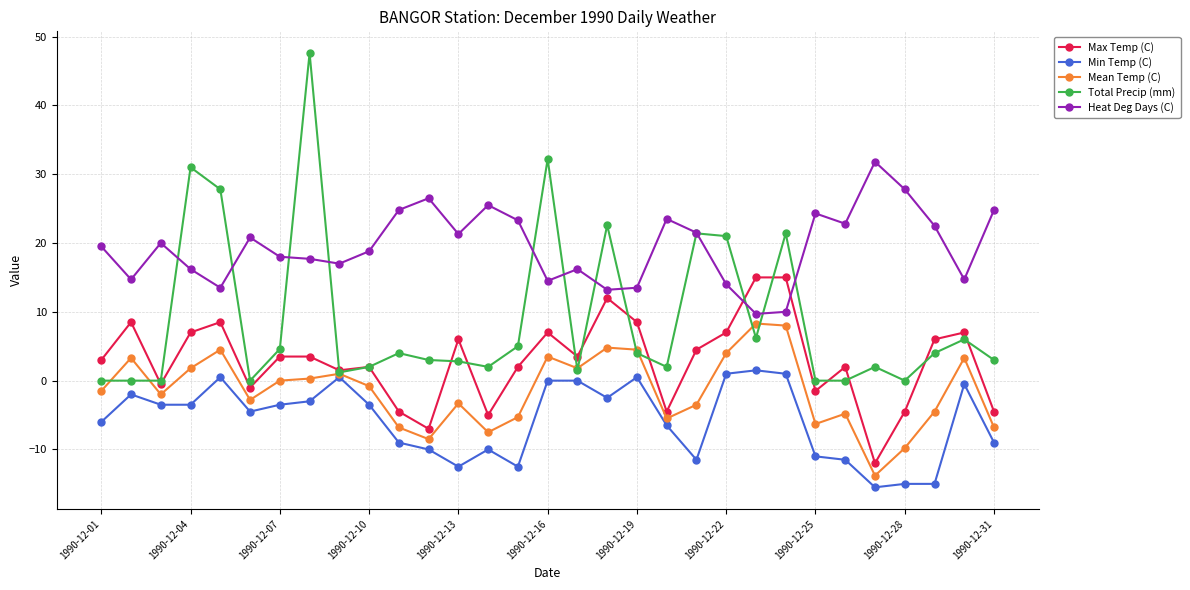

What is the minimum value shown in the chart?

-15.5